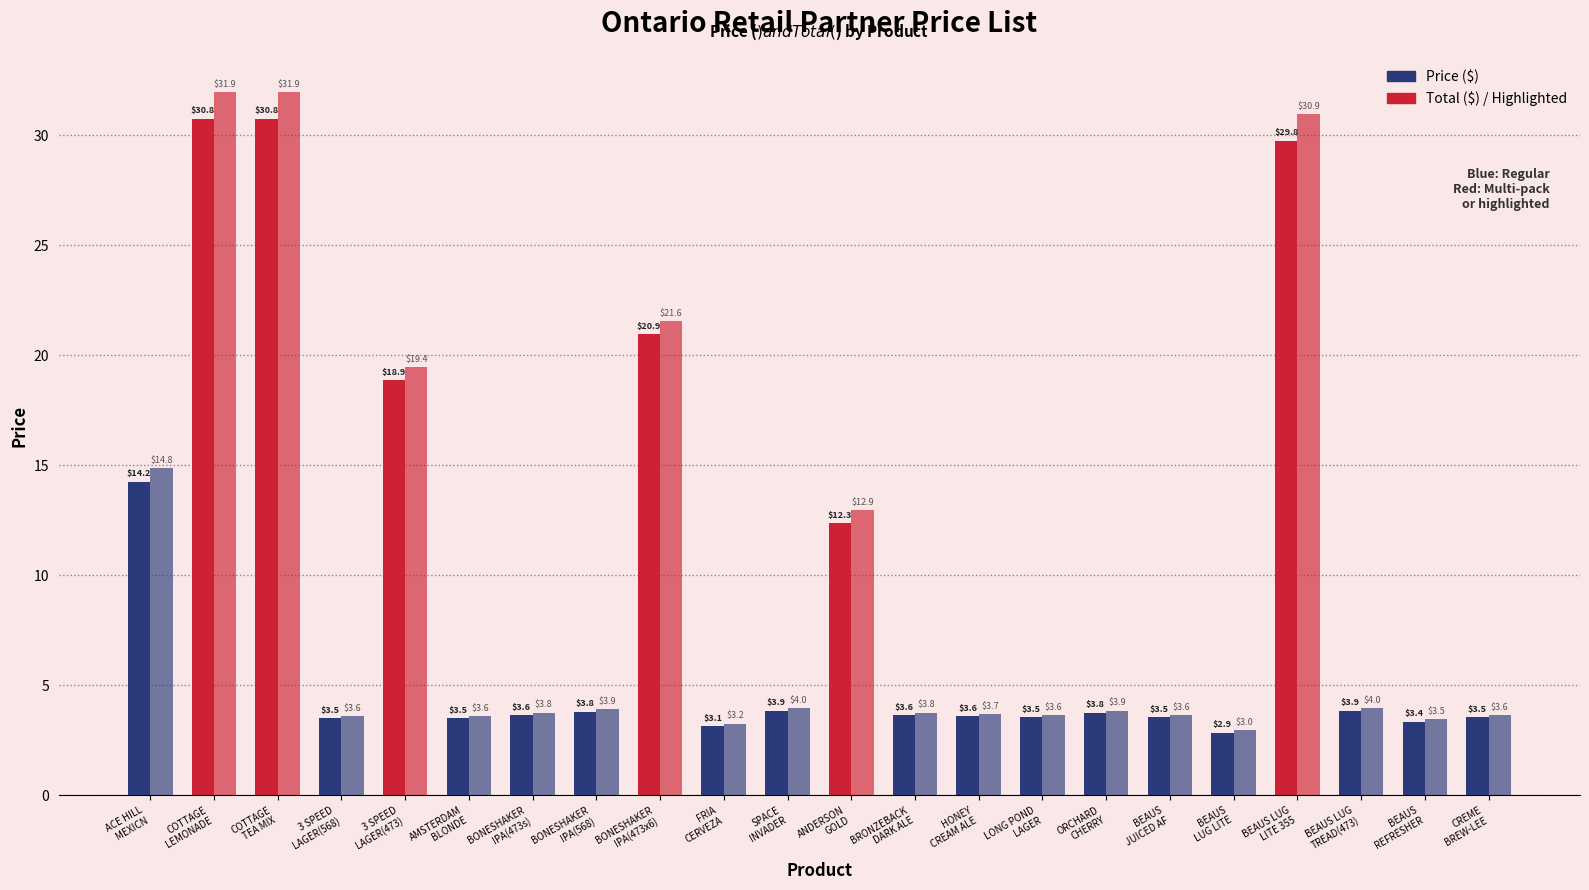

What is the total value across all series at BRONZEBACK
DARK ALE?

7.4